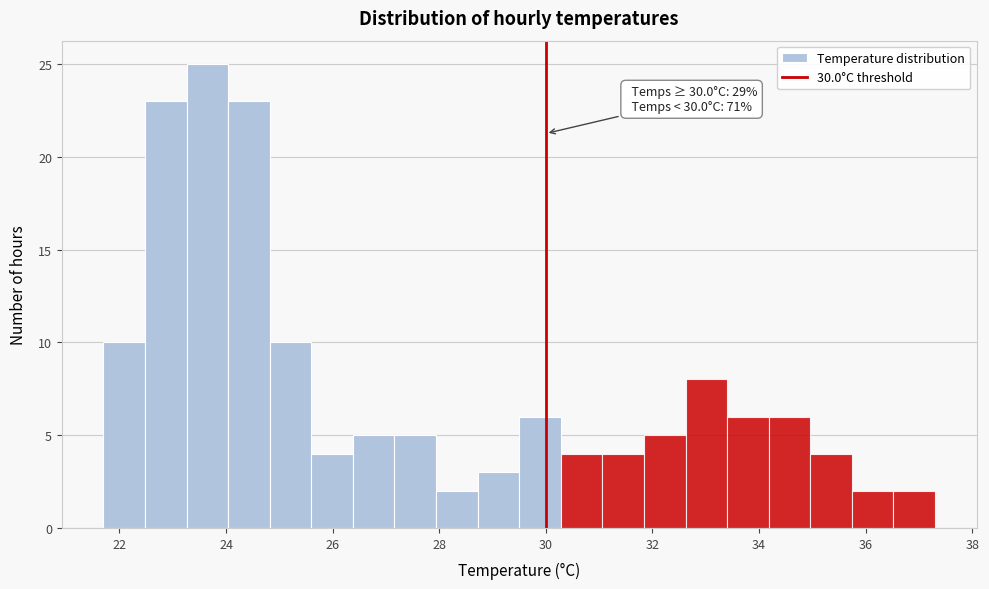

Read against the x-axis, roughly where is the centre of the tallest bar?

23.6